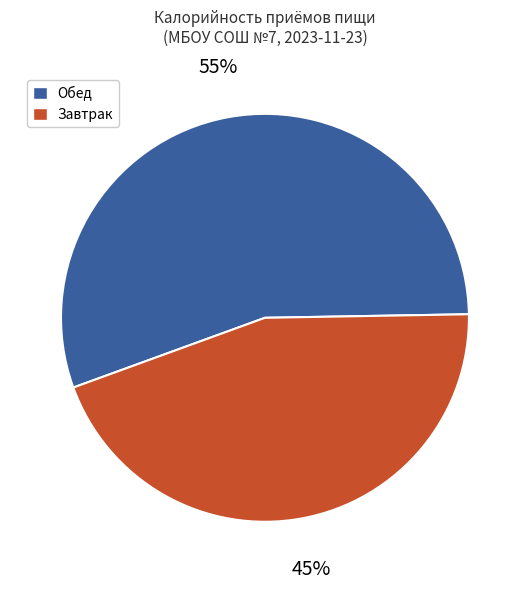

Does any single category account for the majority?

Yes